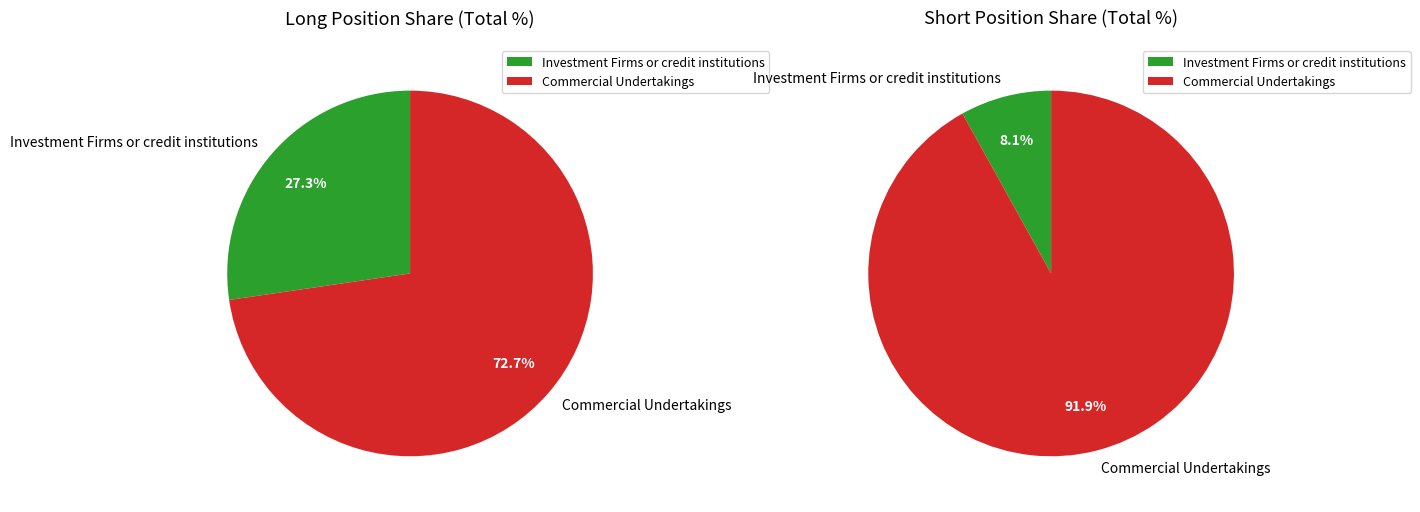

Is there any slice that represents more than half of the pie?

Yes